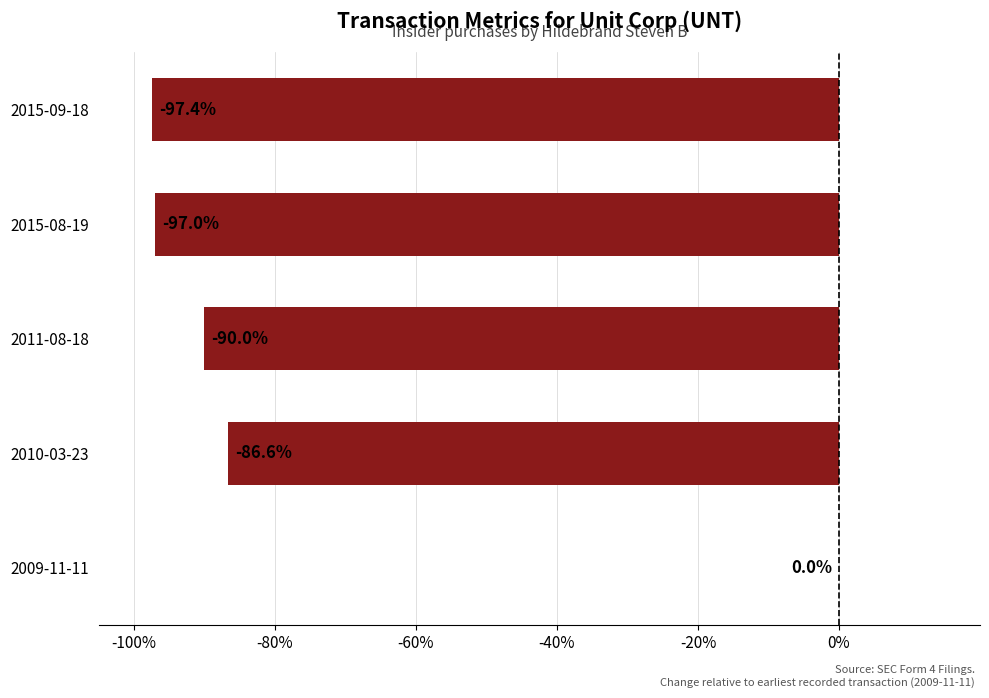

Reading bottom to top, what are all the values shown in this chart?

2009-11-11=0.0	2010-03-23=-86.6	2011-08-18=-90.0	2015-08-19=-97.0	2015-09-18=-97.4